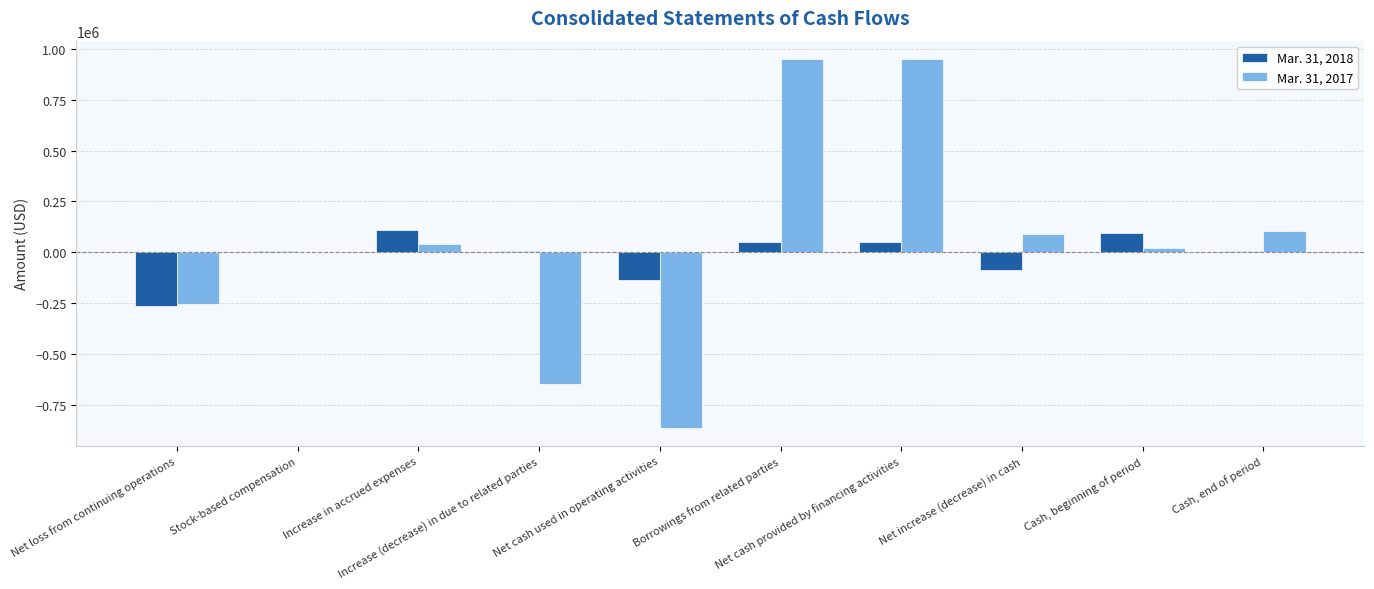

At which category does the chart reach its peak across all series?

Borrowings from related parties